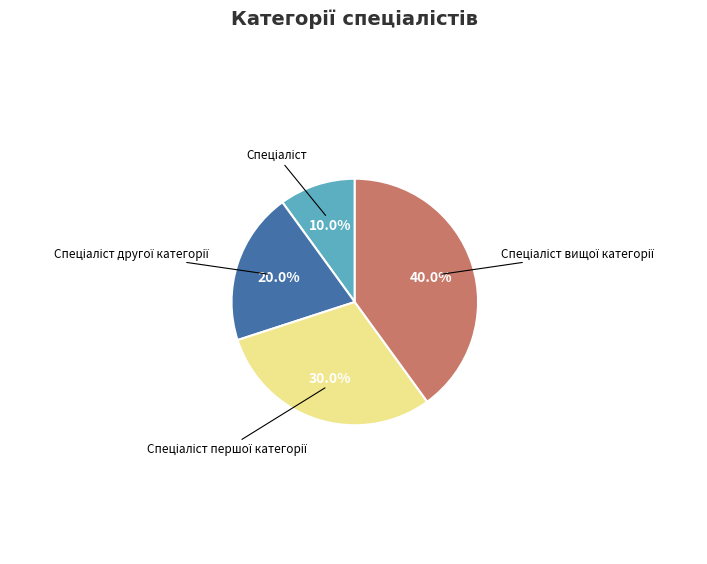

To the nearest percent, what is the average slice percentage?

25%